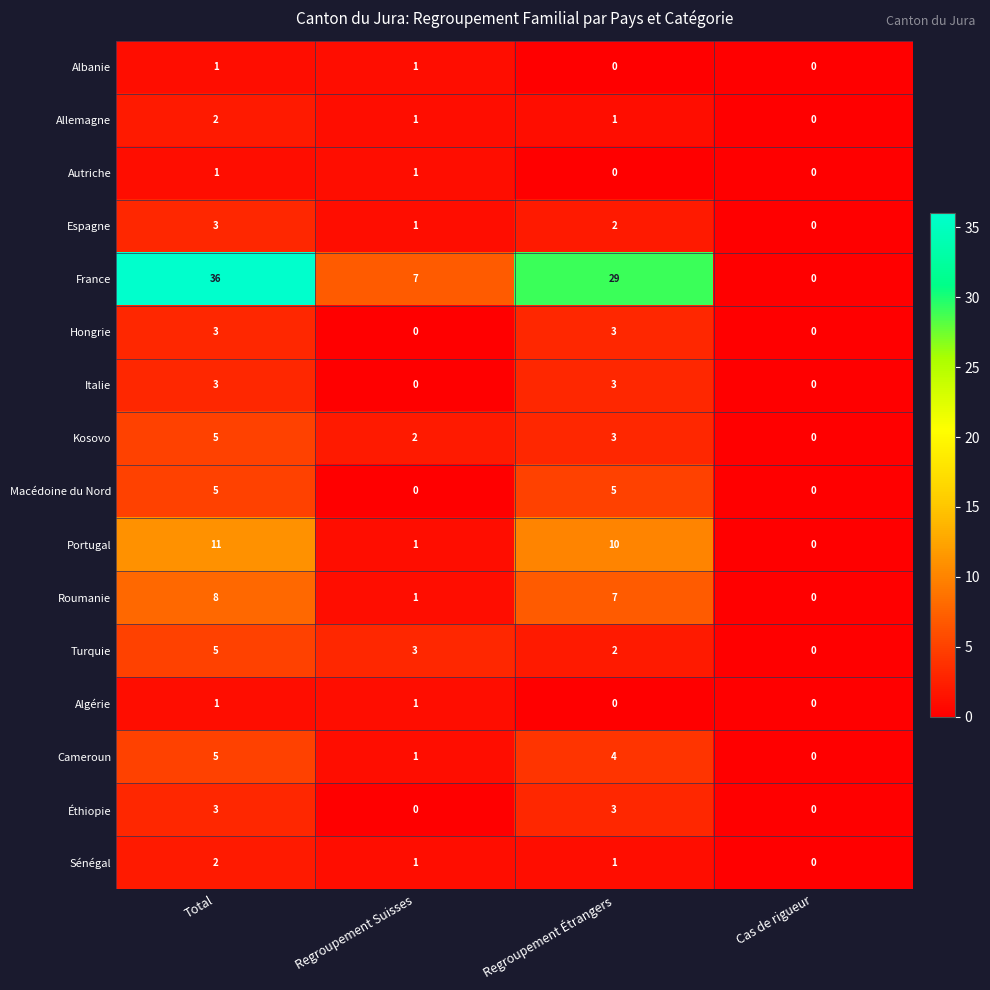

What is the difference between the maximum and minimum values in the Cameroun series?

5